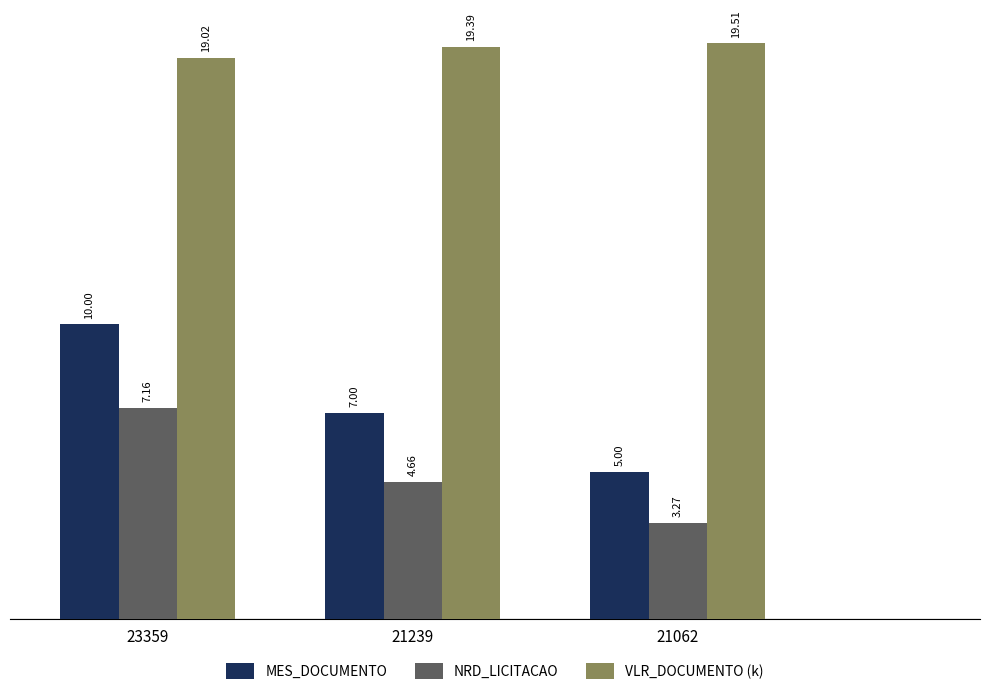

What is the difference between the highest and lowest values at 21239?

14.7